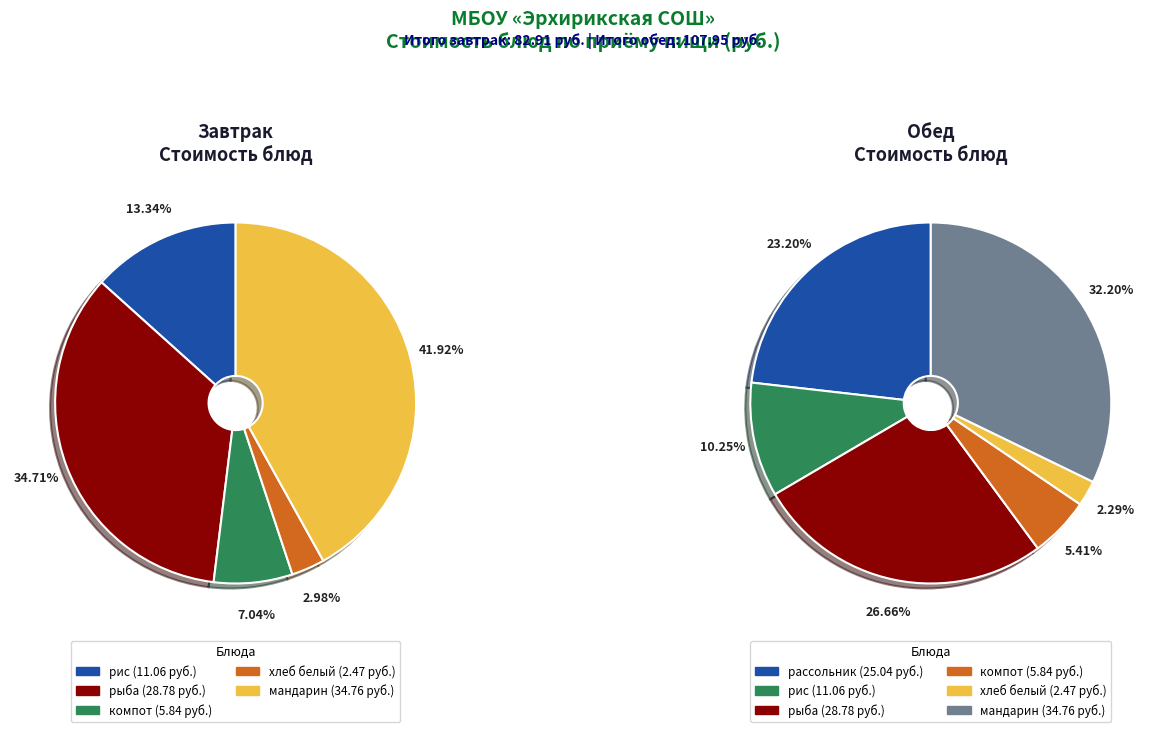

What is the smallest slice in the pie chart?

хлеб белый (Завтрак)